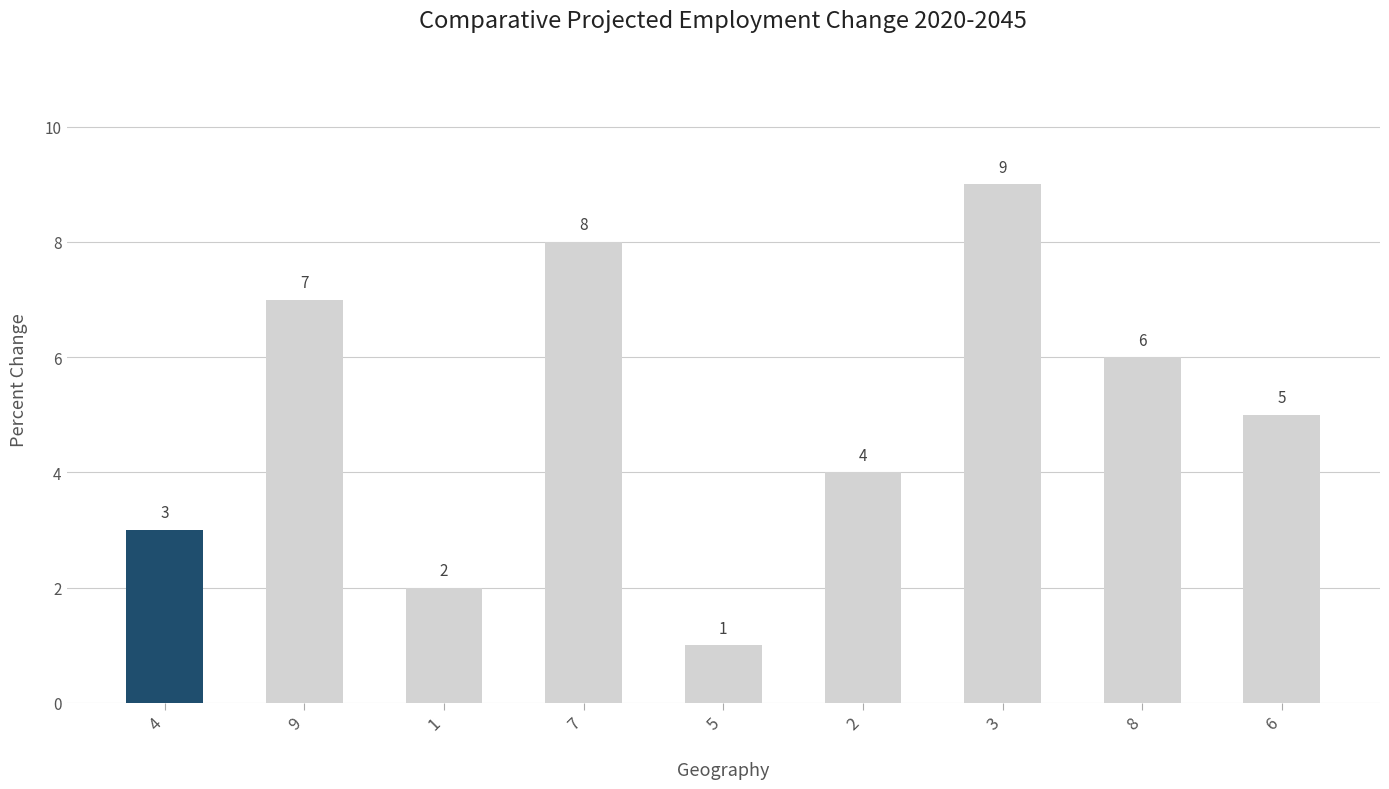

How many bars are there in total?

9